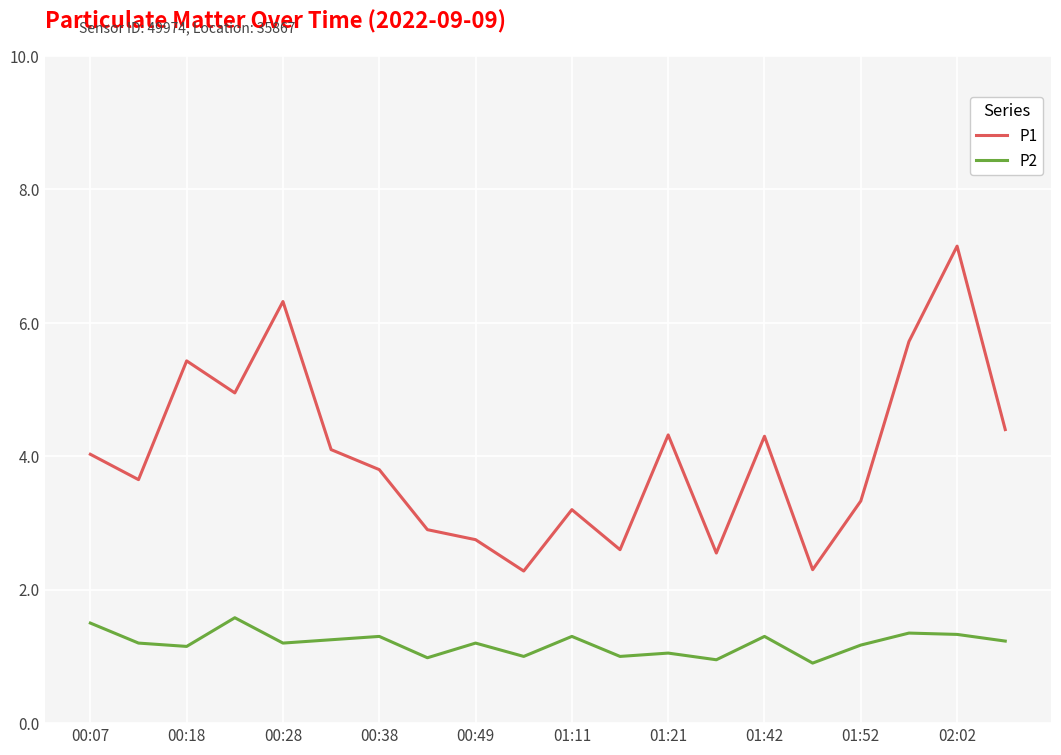

Count the number of data series in this chart.

2